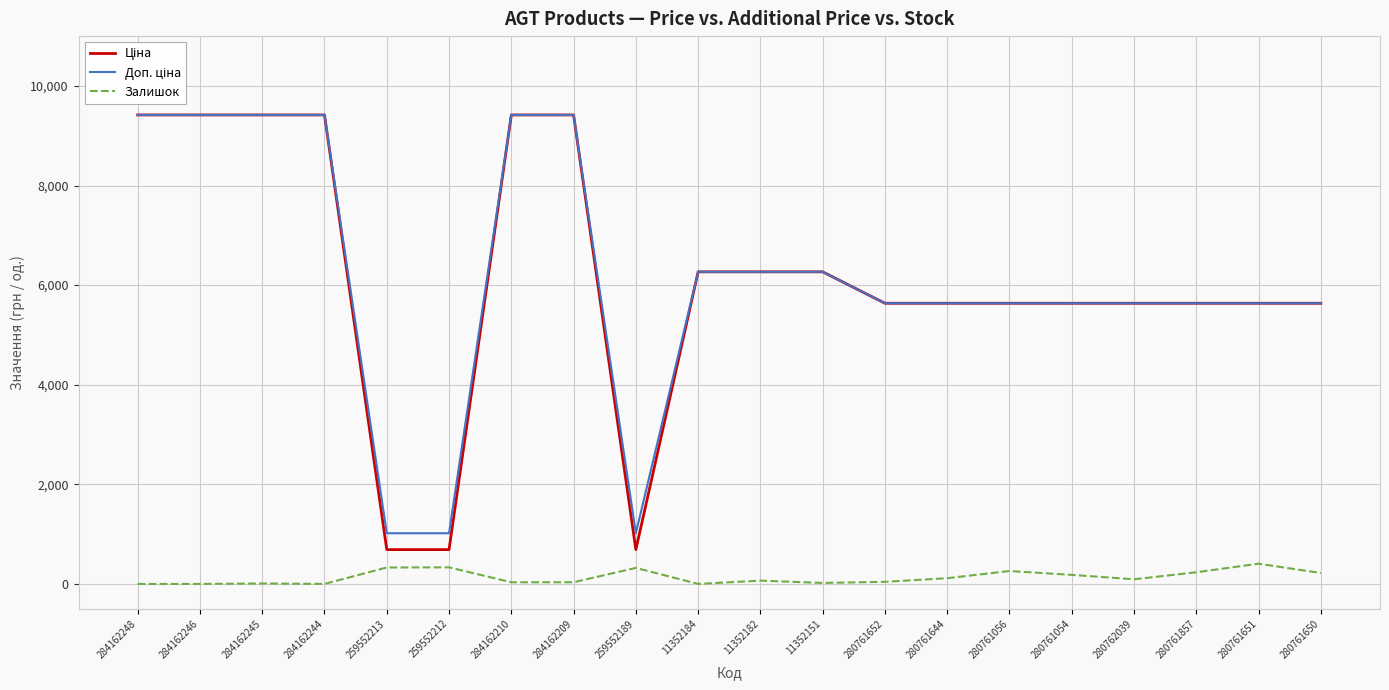

The value of Залишок at 259552213 is 330.0. True or false?

True